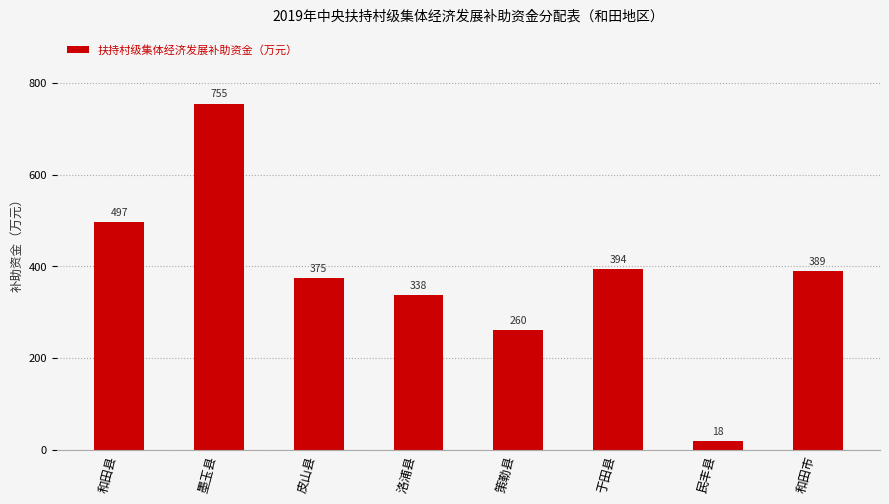

Reading right to left, extract all data points from this chart.

389	18	394	260	338	375	755	497